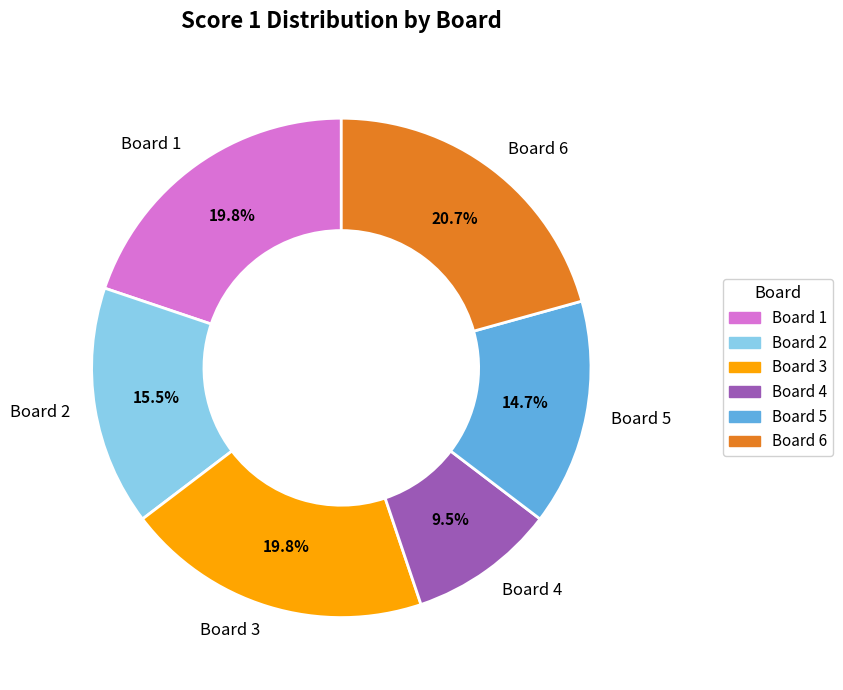

Approximately how many times larger is the value at Board 1 compared to Board 4?

2.1